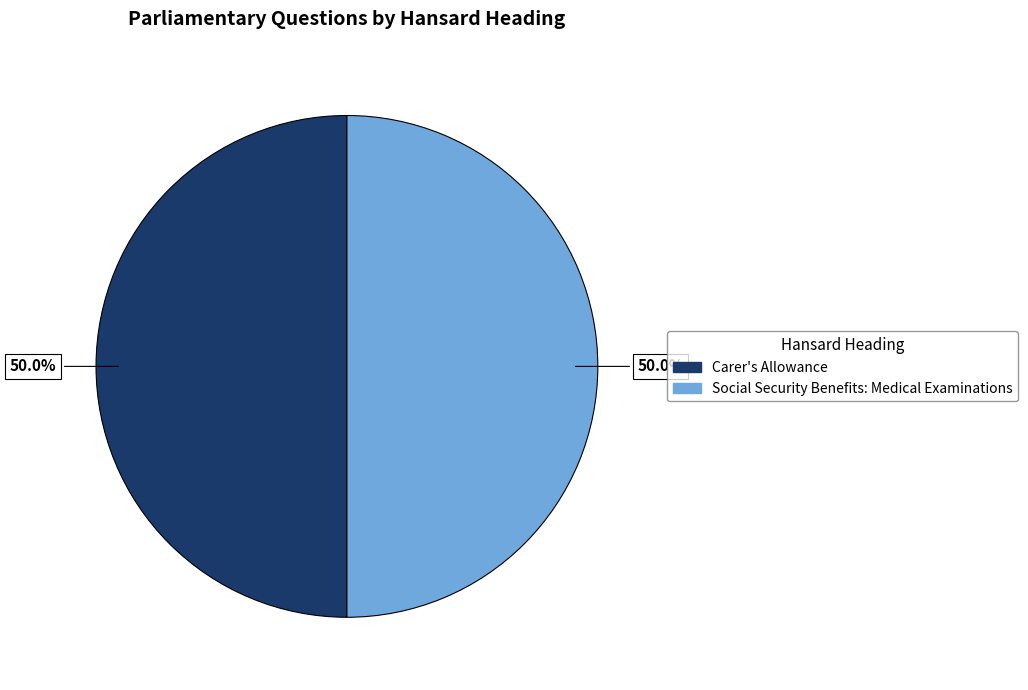

Combined, what portion of the pie is Social Security Benefits: Medical Examinations and Carer's Allowance?

100.0%